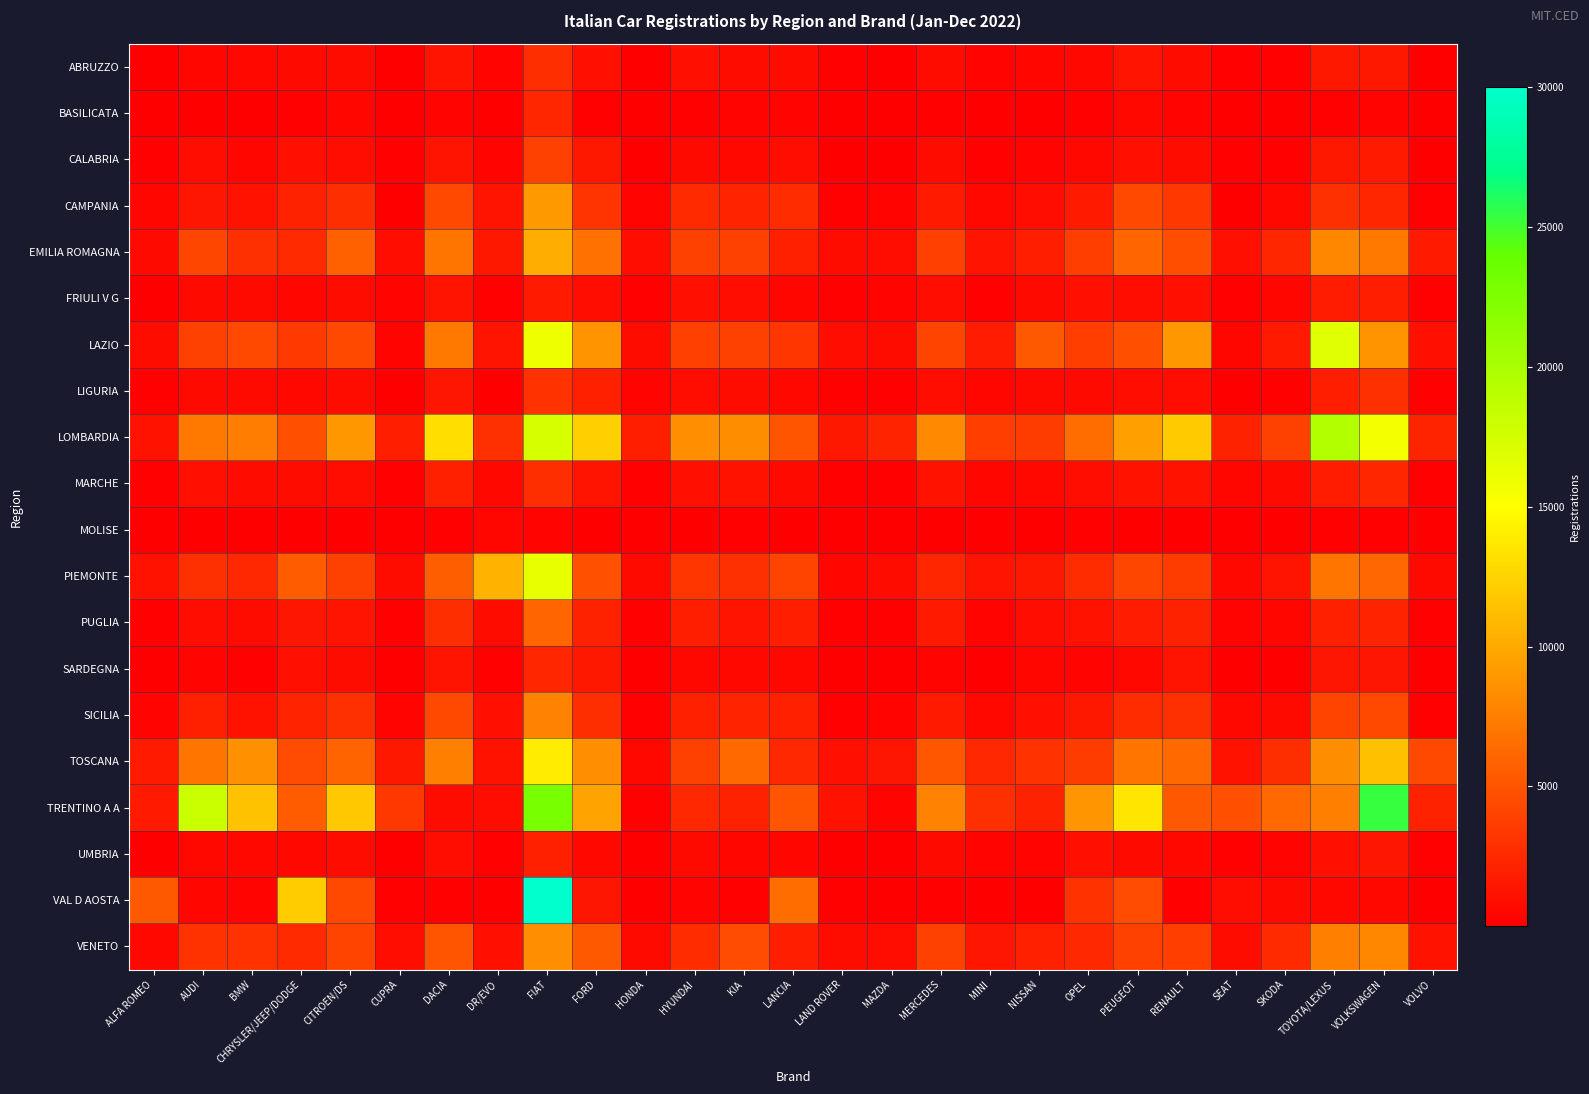

What is the difference between the highest and lowest values at CITROEN/DS?

11724